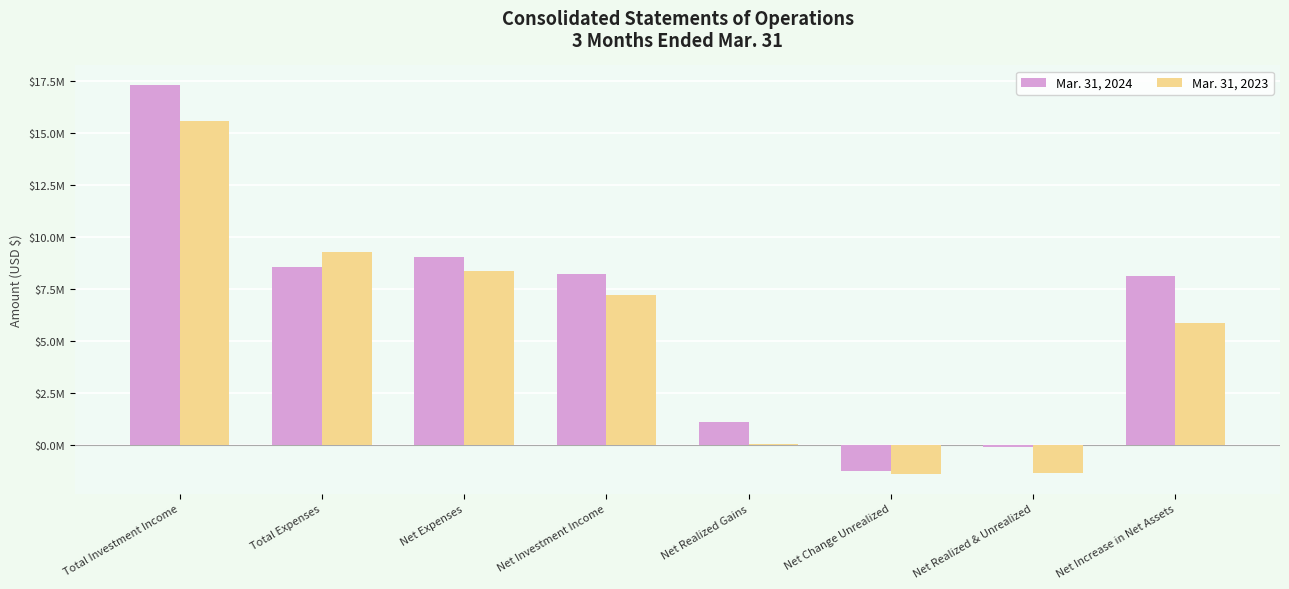

Are the bars horizontal?

No